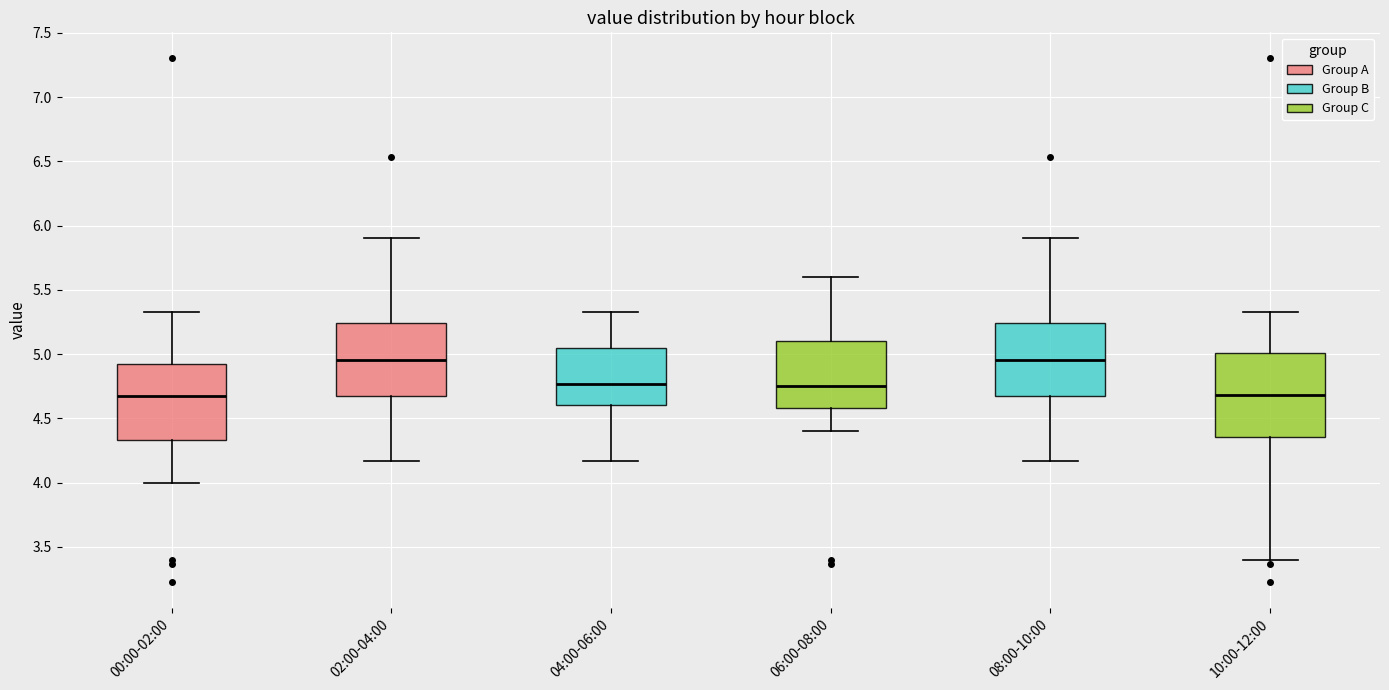

Reading left to right, transcribe this box plot: for each box, give where its median line is, the range the box spans, and where its two whiskers end, as read against the y-axis. The values are not printed on the chart, so give them approximately, as read against the axis.

00:00-02:00: median 4.65, box 4.35 to 4.95, whiskers 4.00 to 5.35
02:00-04:00: median 4.95, box 4.70 to 5.25, whiskers 4.15 to 5.90
04:00-06:00: median 4.75, box 4.60 to 5.05, whiskers 4.15 to 5.35
06:00-08:00: median 4.75, box 4.60 to 5.10, whiskers 4.40 to 5.60
08:00-10:00: median 4.95, box 4.70 to 5.25, whiskers 4.15 to 5.90
10:00-12:00: median 4.70, box 4.35 to 5.00, whiskers 3.40 to 5.35